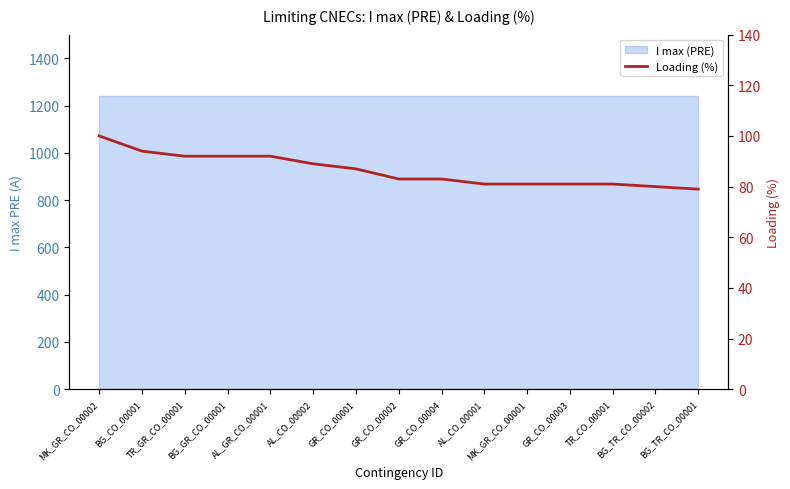

What is the minimum value shown in the chart?

79